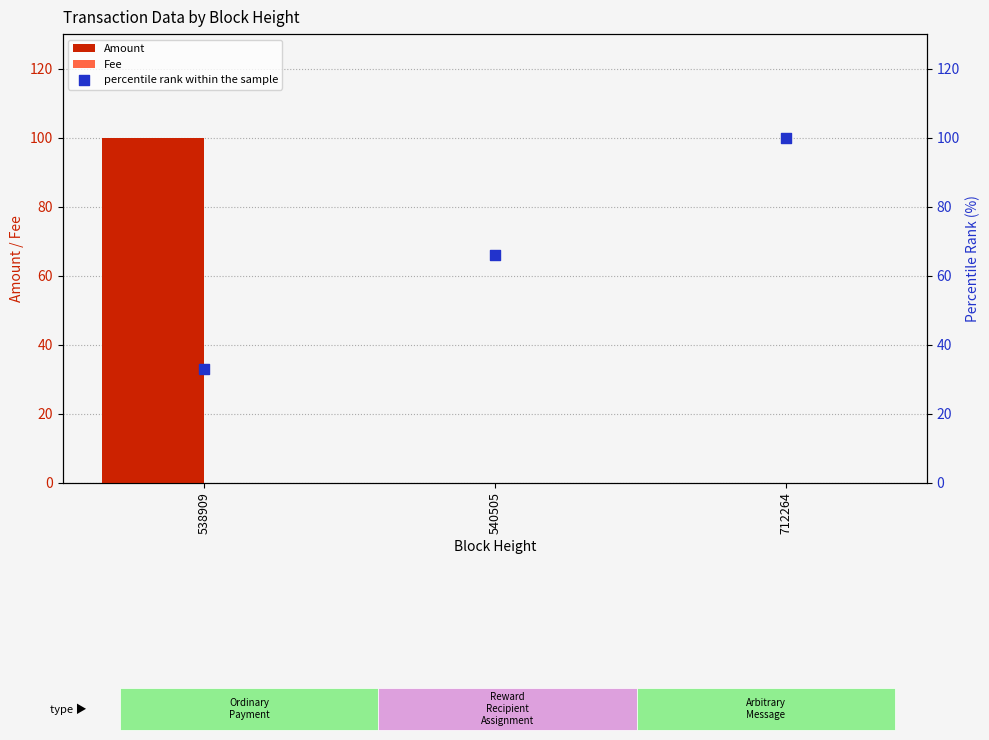

Is the value of Amount at 538909 greater than the value of percentile rank within the sample at 540505?

Yes